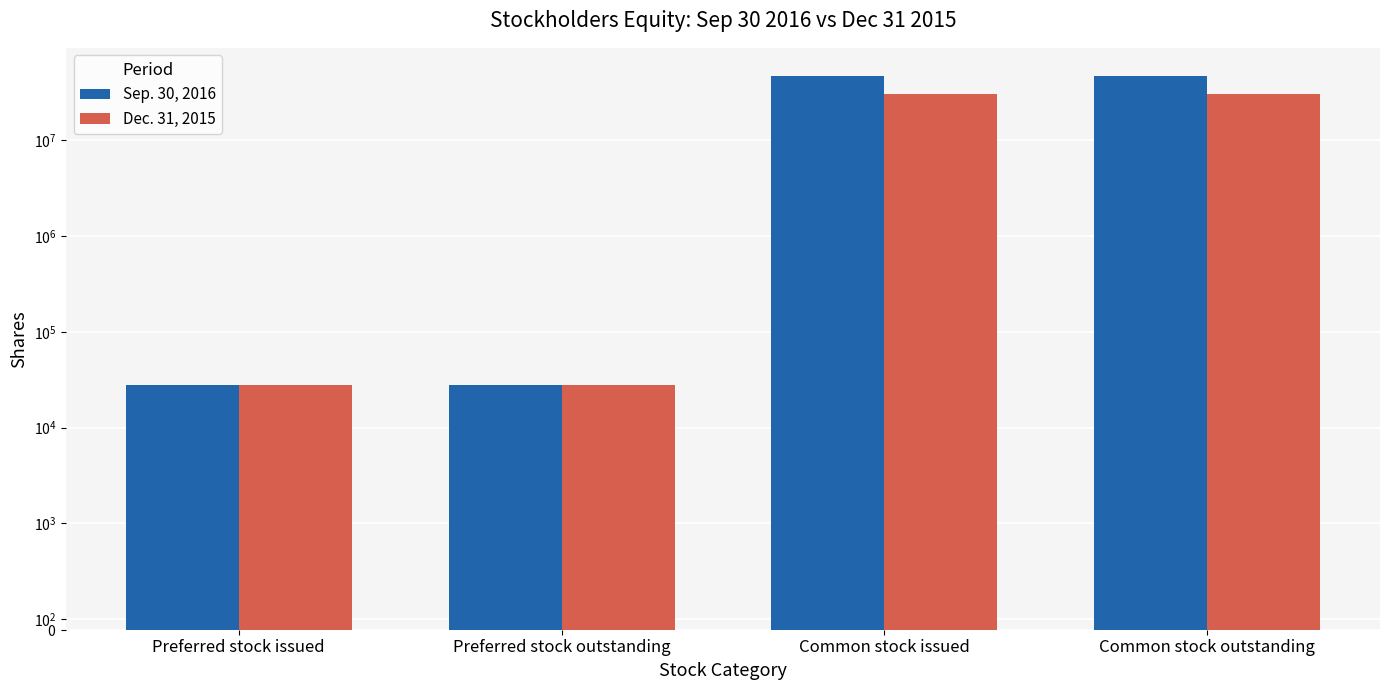

At which category is the sum across all series the highest?

Common stock issued